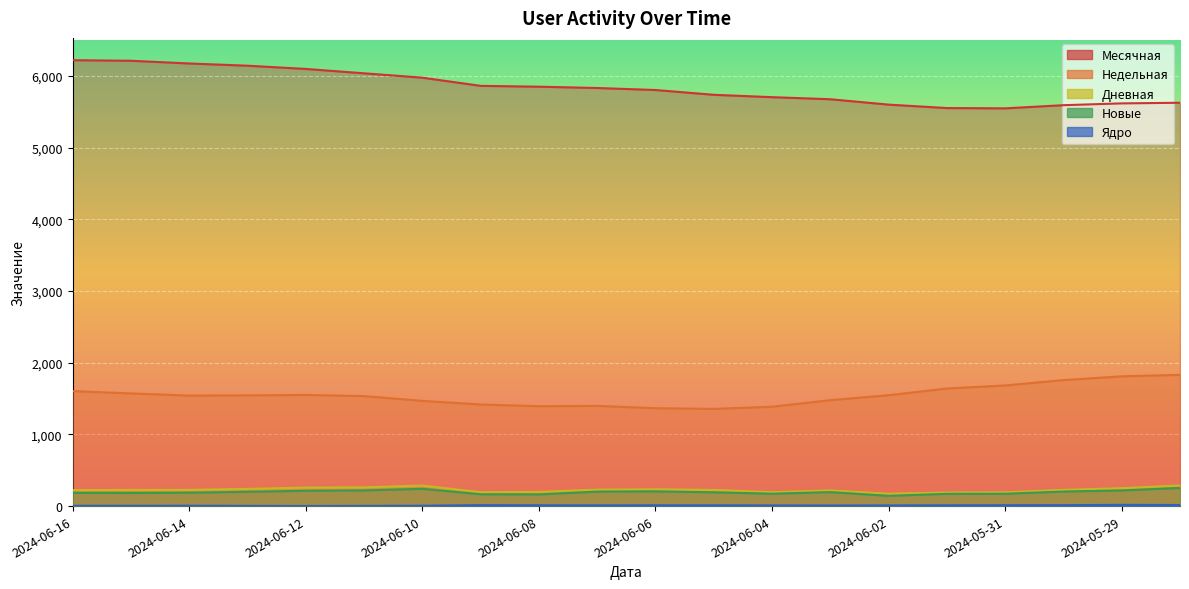

Is it true that Месячная equals 2033 at 2024-06-15?

False